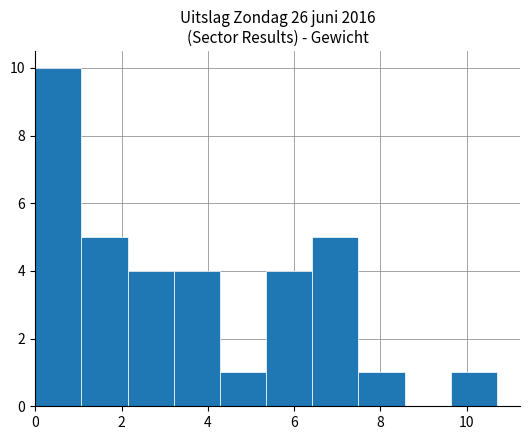

What is the height of the bar covering 4.2 to 5.4 on the x-axis? Neither the bar edges nor the heights are printed on the chart, so give them approximately, as read against the axes.

1